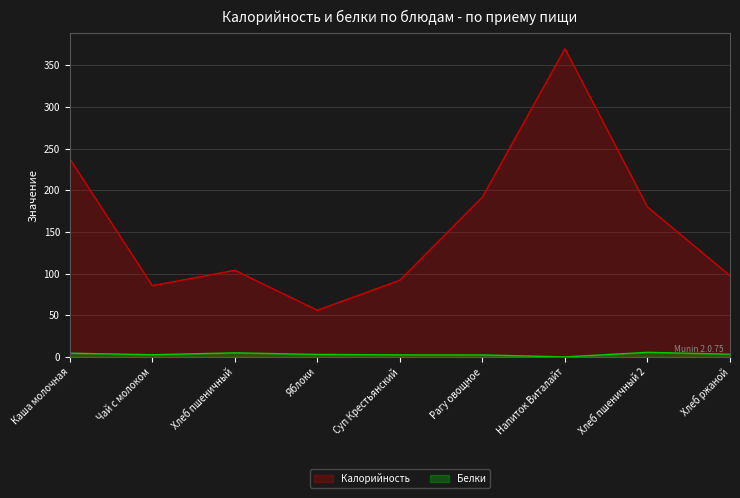

Which label corresponds to the smallest value in the chart?

Напиток Виталайт